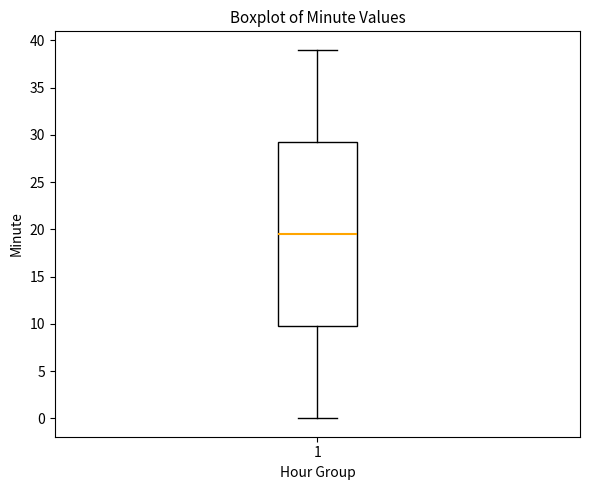

Transcribe this box plot: give where the median line is, the range the box spans, and where the two whiskers end, as read against the y-axis. The values are not printed on the chart, so give them approximately, as read against the axis.

median 19.5, box 10.0 to 29.5, whiskers 0.0 to 39.0